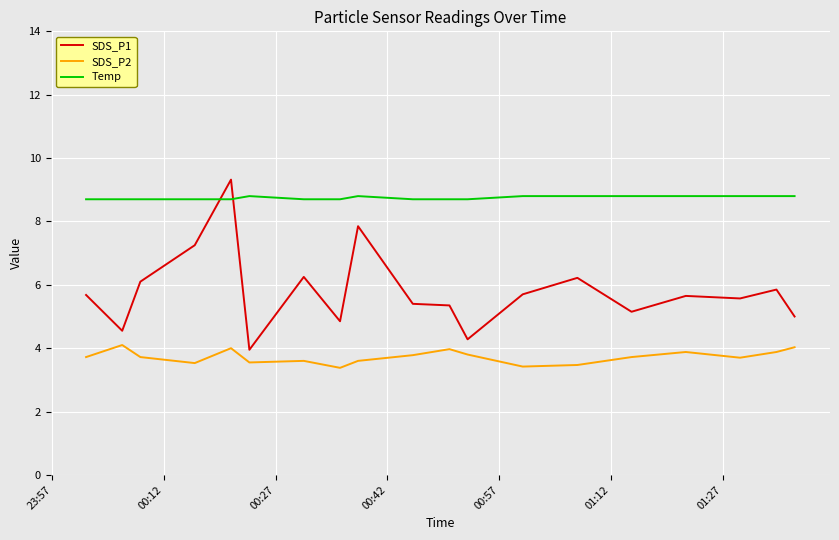

Which series has the widest spread of values?

SDS_P1